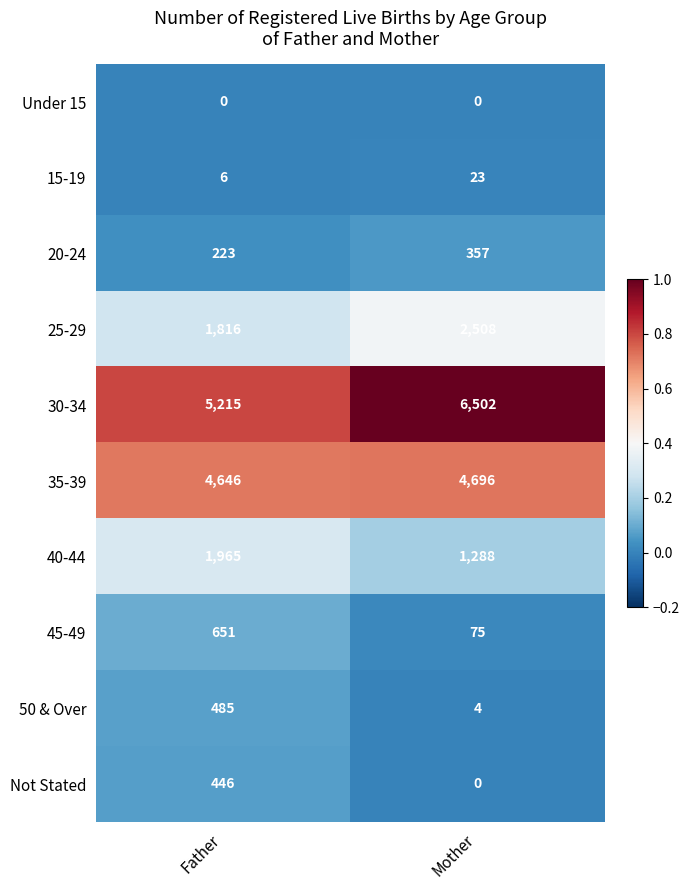

Reading left to right, transcribe all the data shown in this chart.

Under 15: 0	0
15-19: 6	23
20-24: 223	357
25-29: 1816	2508
30-34: 5215	6502
35-39: 4646	4696
40-44: 1965	1288
45-49: 651	75
50 & Over: 485	4
Not Stated: 446	0